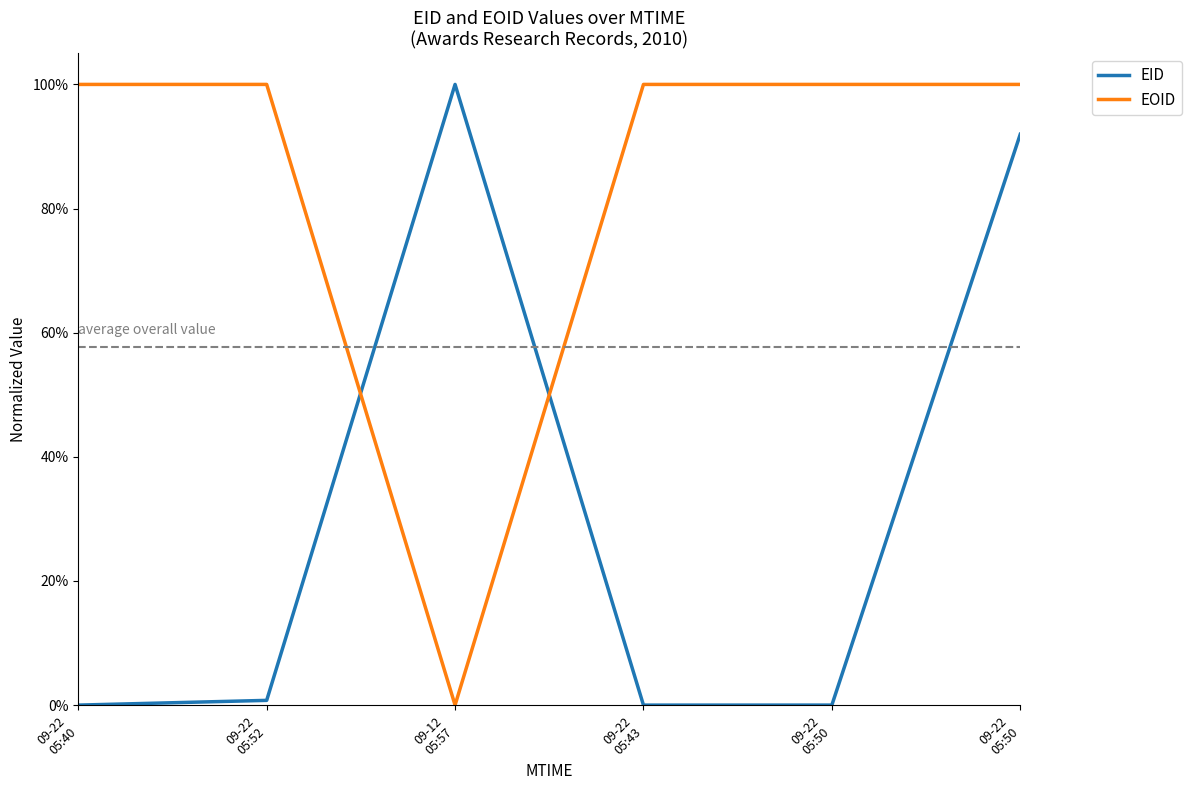

Does the chart have visible grid lines?

No